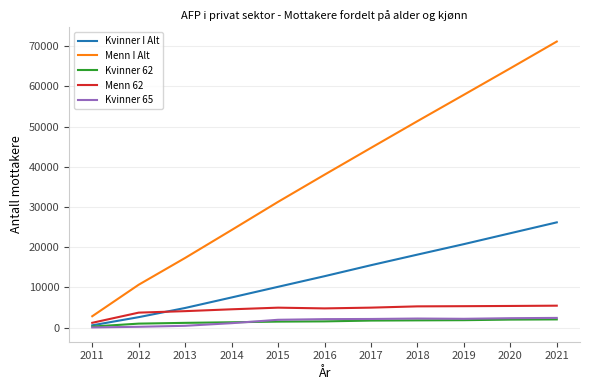

Does the chart have visible grid lines?

Yes